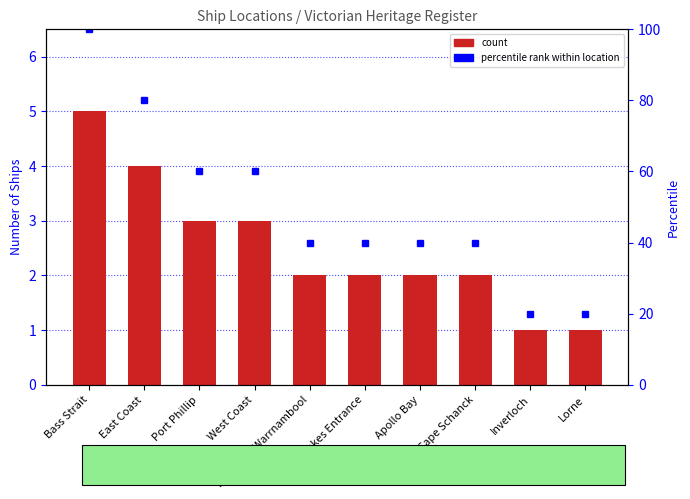

What is the minimum value shown in the chart?

1